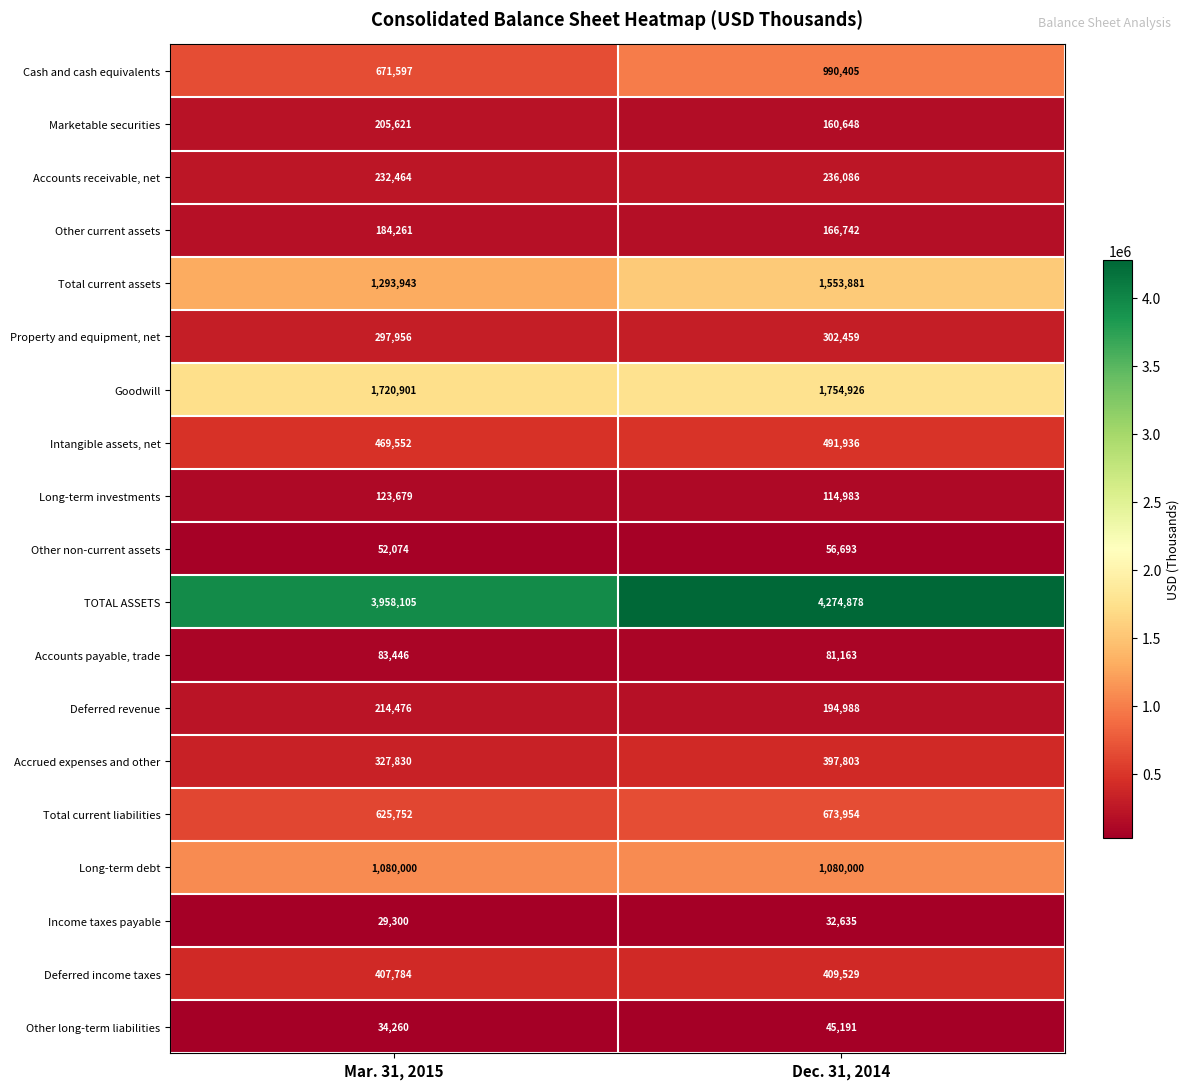

True or false: Long-term investments has a value of 114983 at Dec. 31, 2014.

True